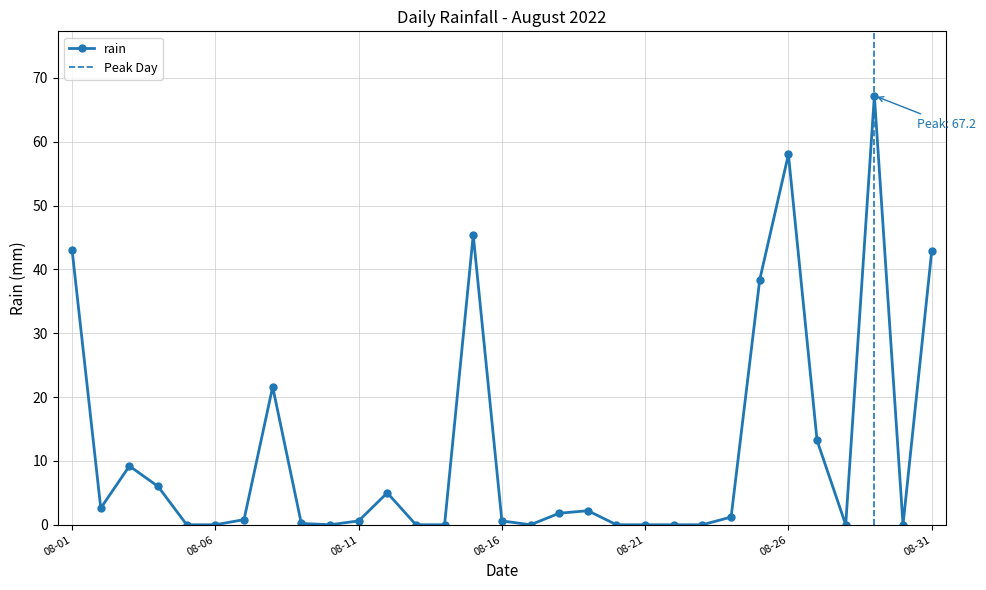

What is the highest value of the rain series?

67.2